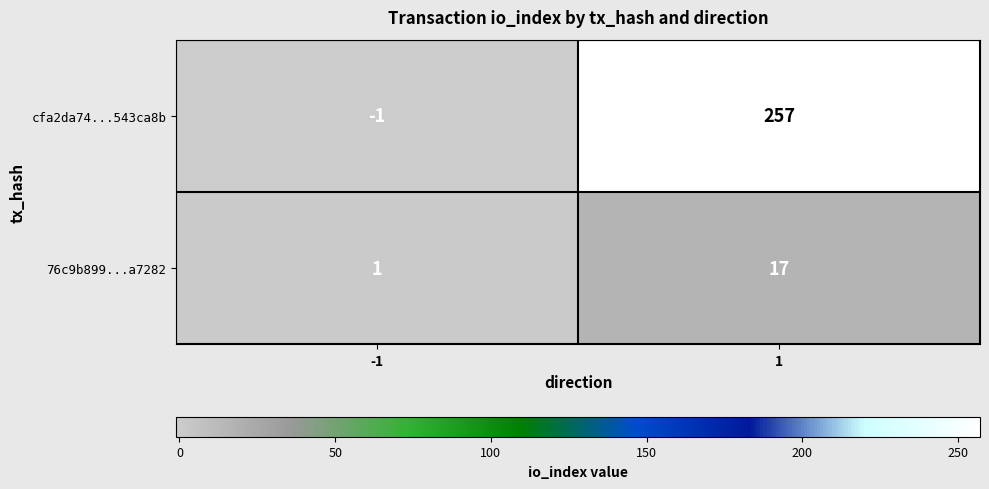

Which series has the largest range (max minus min)?

cfa2da74...543ca8b